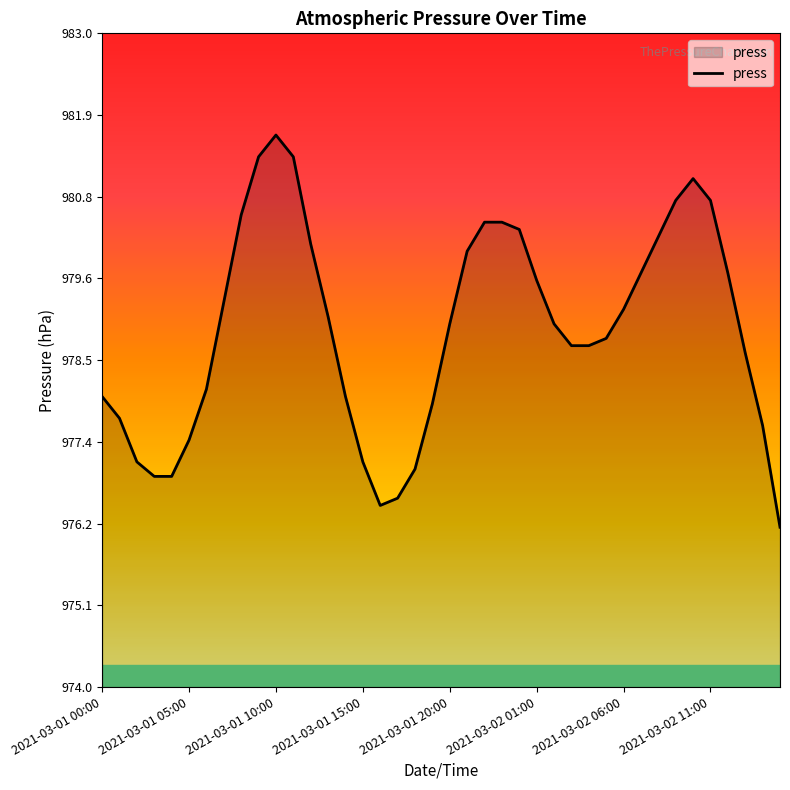

Reading right to left, what are all the values shown in this chart?

976.2	977.6	978.6	979.7	980.7	981.0	980.7	980.2	979.7	979.2	978.8	978.7	978.7	979.0	979.6	980.3	980.4	980.4	980.0	979.0	977.9	977.0	976.6	976.5	977.1	978.0	979.1	980.1	981.3	981.6	981.3	980.5	979.3	978.1	977.4	976.9	976.9	977.1	977.7	978.0